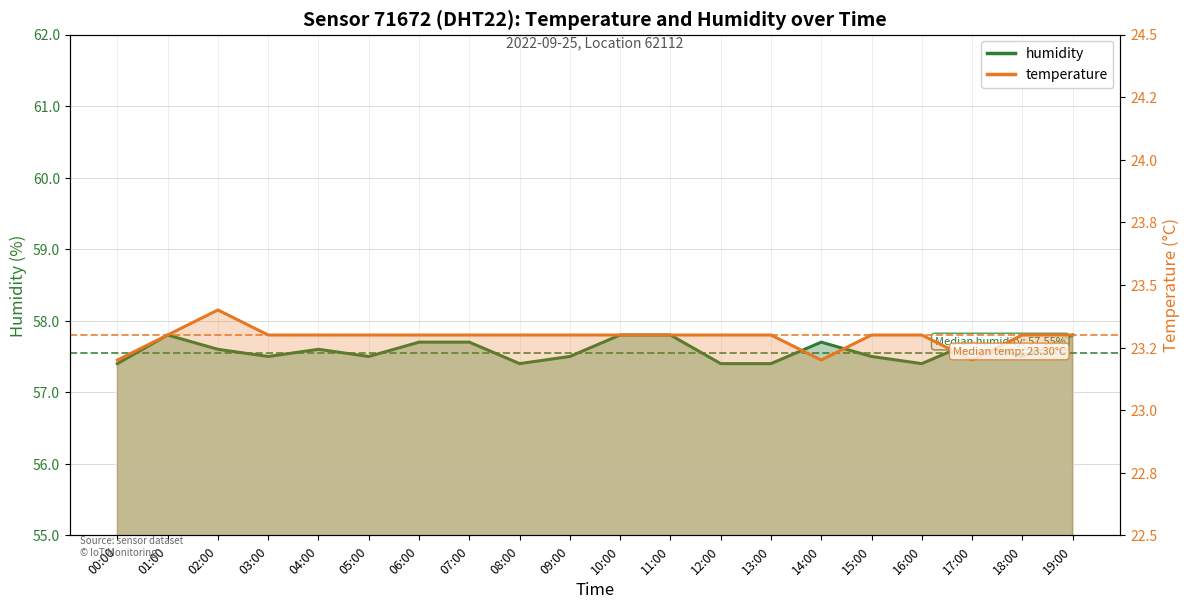

What are all the series names shown in the legend?

temperature, humidity